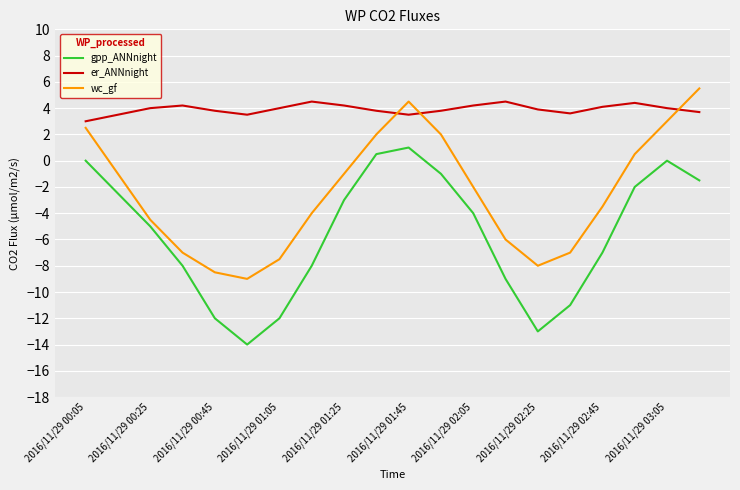

What is the difference between the maximum and minimum values in the er_ANNnight series?

1.5